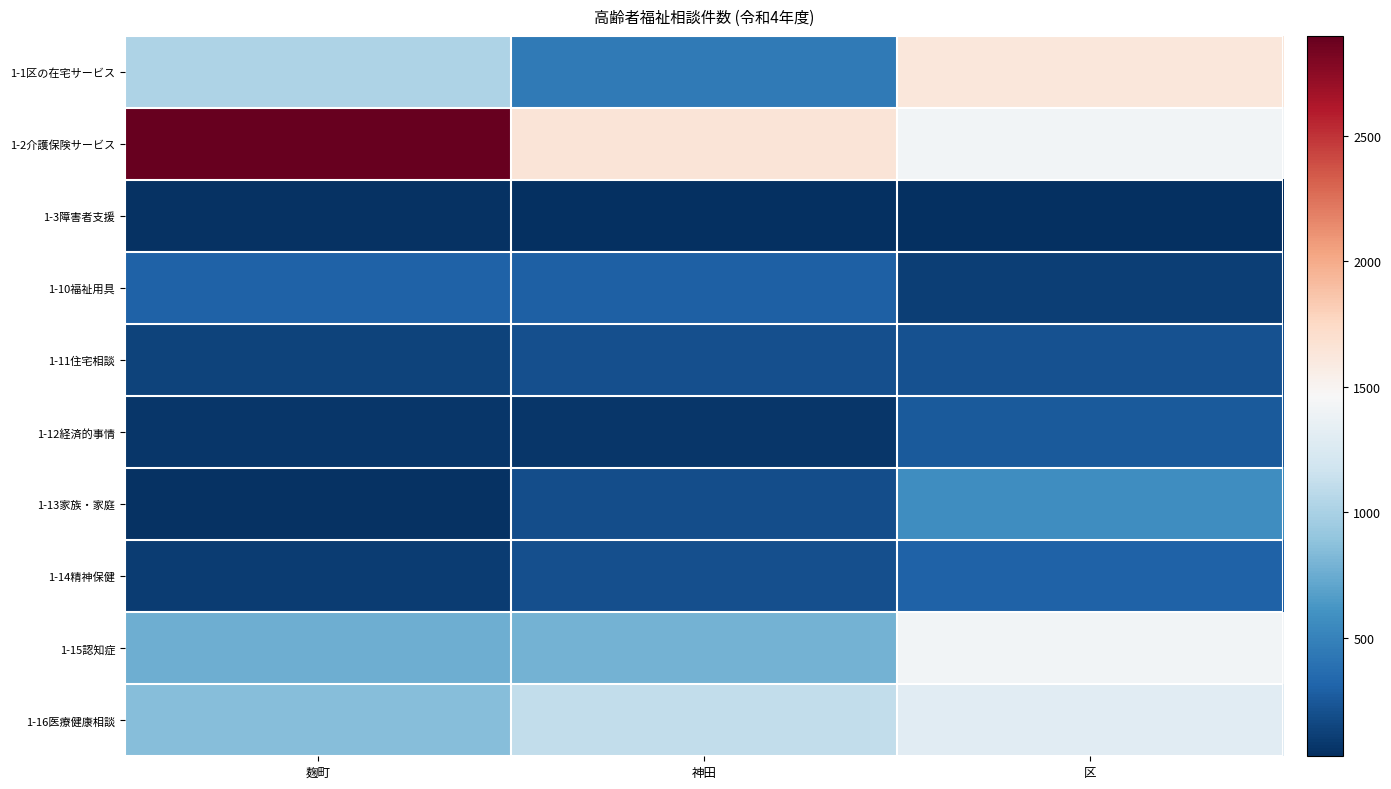

Reading right to left, extract all data points from this chart.

1-1区の在宅サービス: 区=1628	神田=448	麹町=1016
1-2介護保険サービス: 区=1422	神田=1646	麹町=2898
1-3障害者支援: 区=31	神田=28	麹町=43
1-10福祉用具: 区=115	神田=287	麹町=306
1-11住宅相談: 区=209	神田=205	麹町=140
1-12経済的事情: 区=260	神田=65	麹町=64
1-13家族・家庭: 区=573	神田=195	麹町=43
1-14精神保健: 区=307	神田=204	麹町=103
1-15認知症: 区=1419	神田=786	麹町=763
1-16医療健康相談: 区=1301	神田=1109	麹町=853